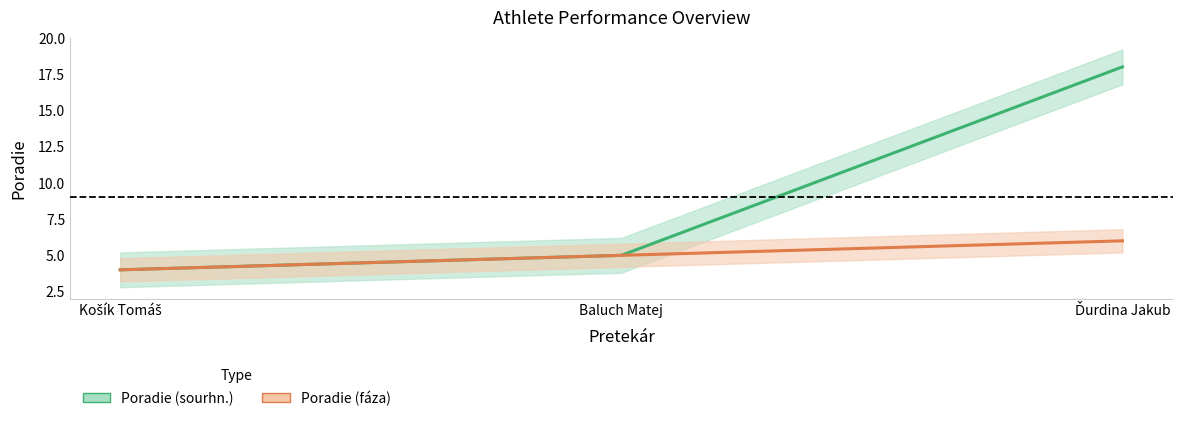

What is the difference between the maximum and second lowest values in the Poradie (fáza) series?

1